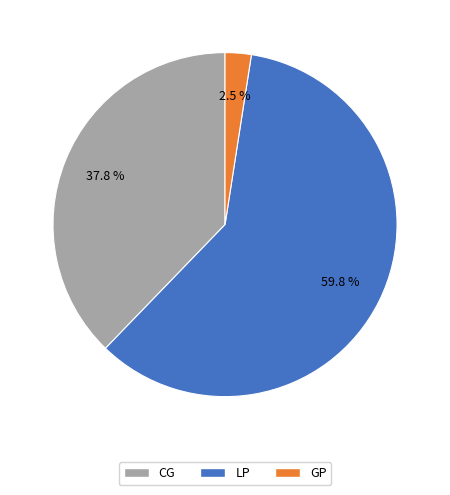

Is there a majority slice in this chart?

Yes